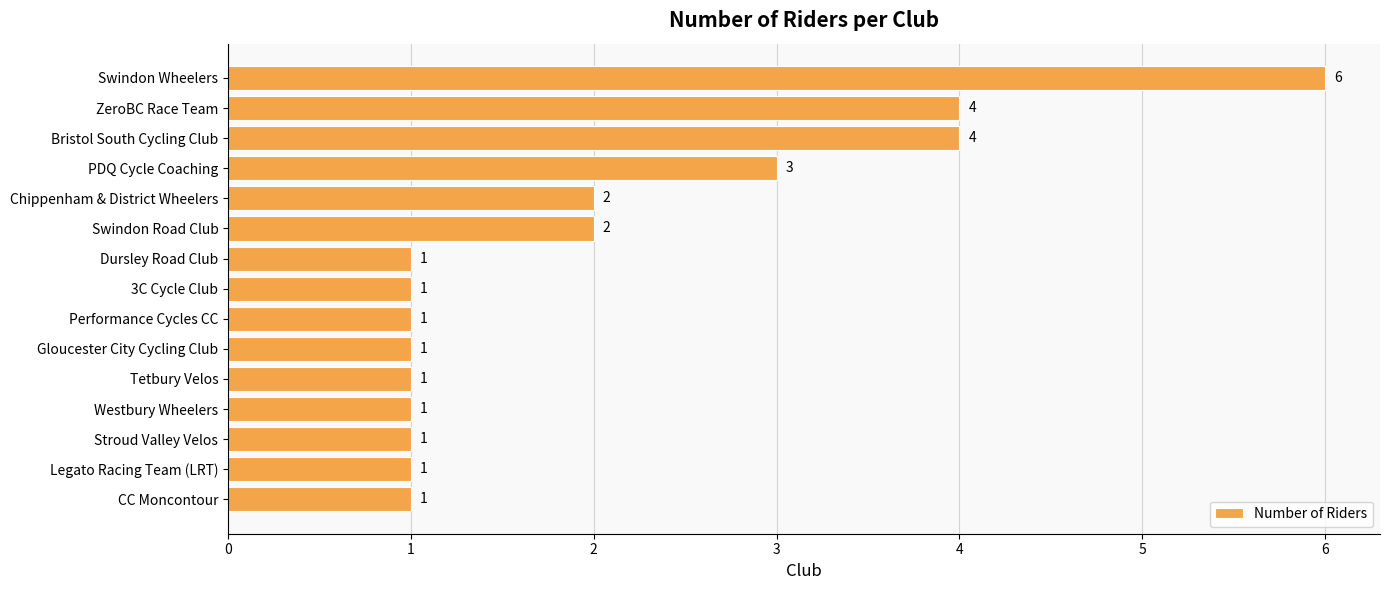

What is the minimum value shown in the chart?

1